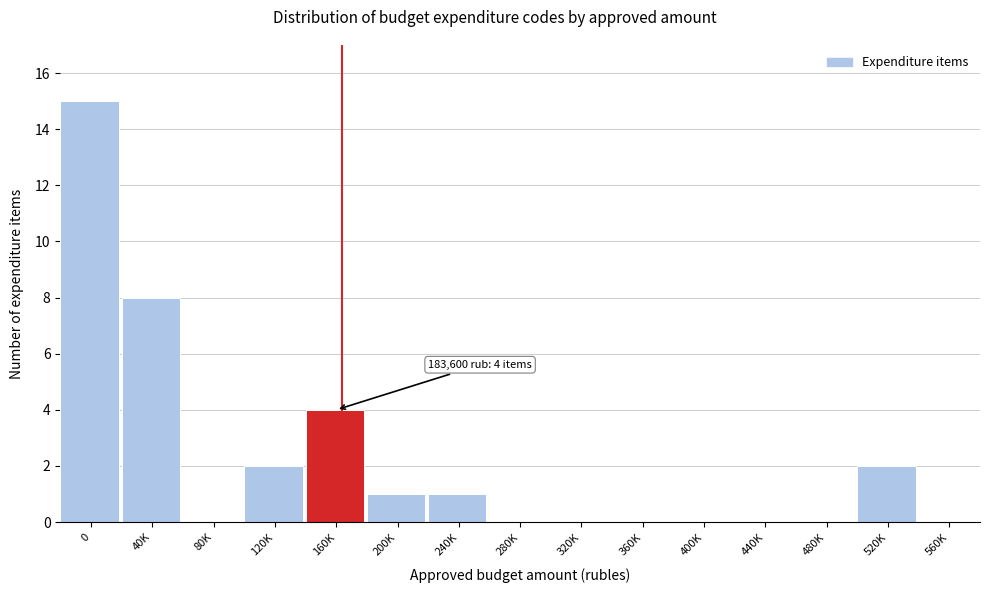

Reading right to left, what are all the values shown in this chart?

560K=0	520K=2	480K=0	440K=0	400K=0	360K=0	320K=0	280K=0	240K=1	200K=1	160K=4	120K=2	80K=0	40K=8	0=15